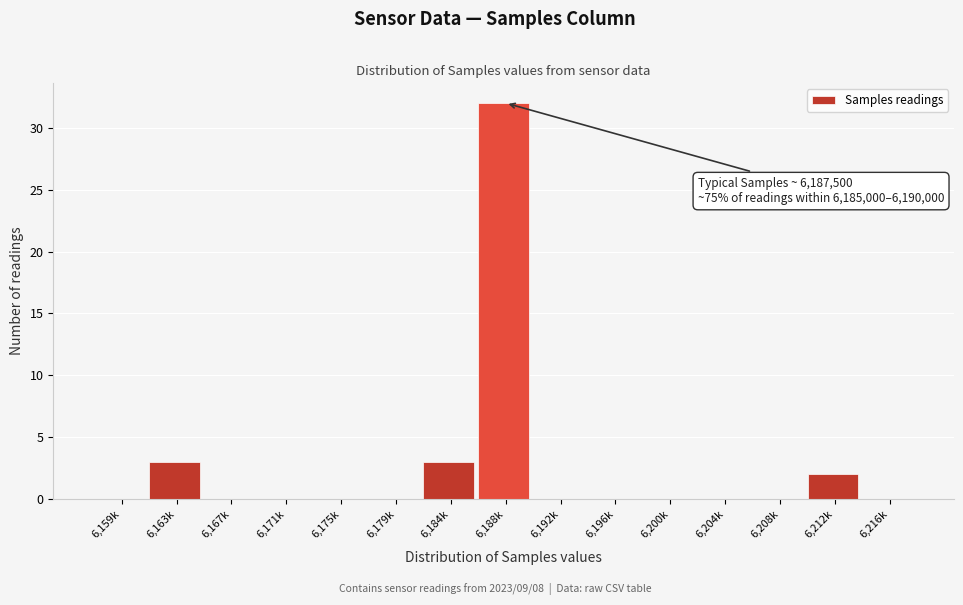

Reading left to right, what are all the values shown in this chart?

6,159k=0	6,163k=3	6,167k=0	6,171k=0	6,175k=0	6,179k=0	6,184k=3	6,188k=32	6,192k=0	6,196k=0	6,200k=0	6,204k=0	6,208k=0	6,212k=2	6,216k=0